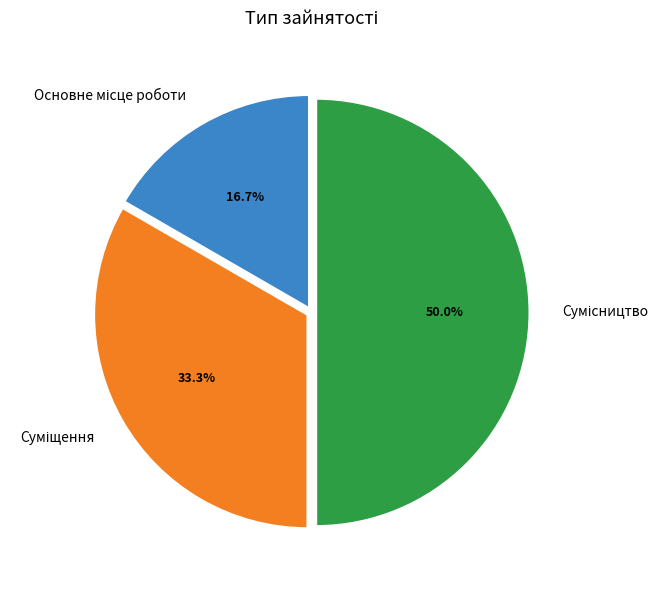

How many slices are in this pie chart?

3